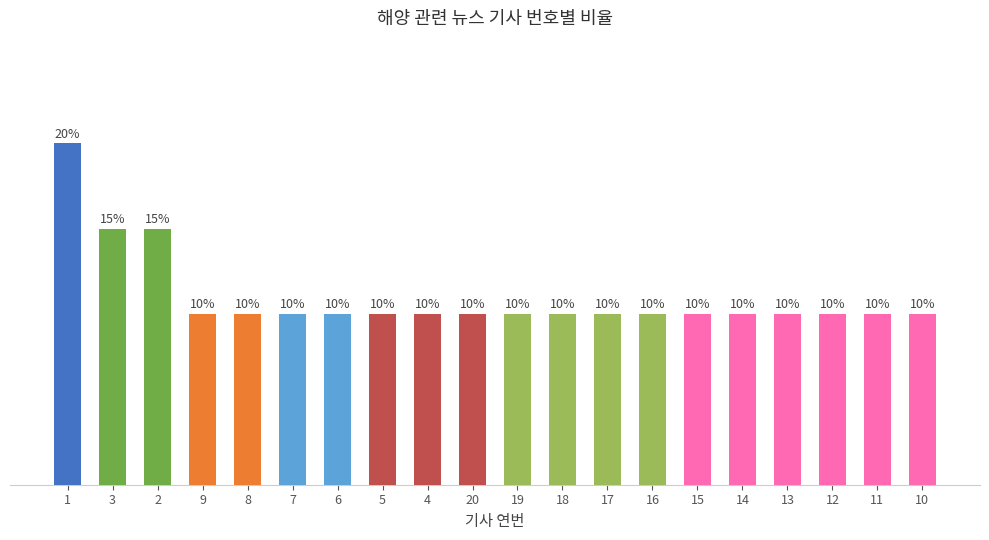

Does the chart contain any negative values?

No